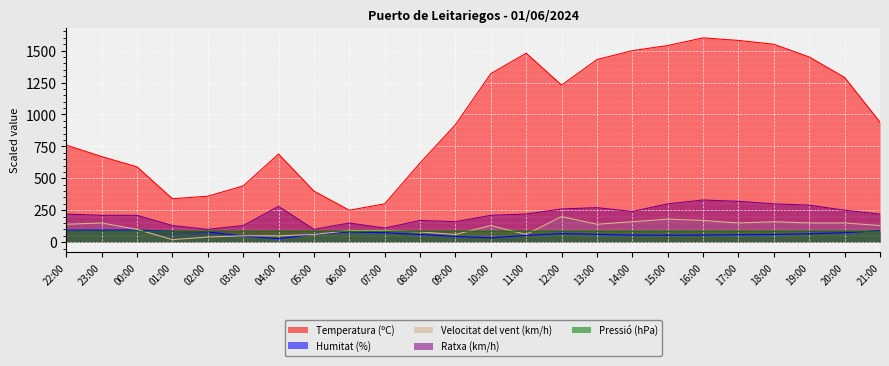

True or false: Velocitat del vent (km/h) has more than 1 interior local peaks.

True